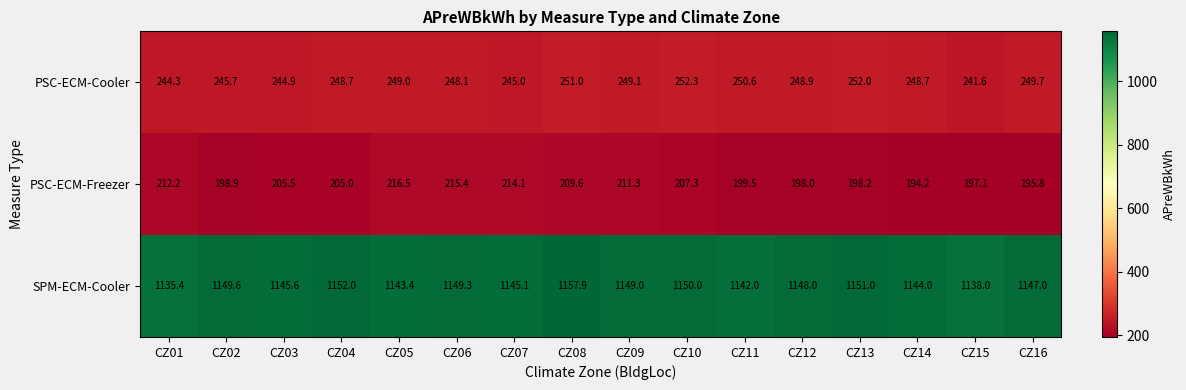

At which category is the sum across all series the highest?

CZ08